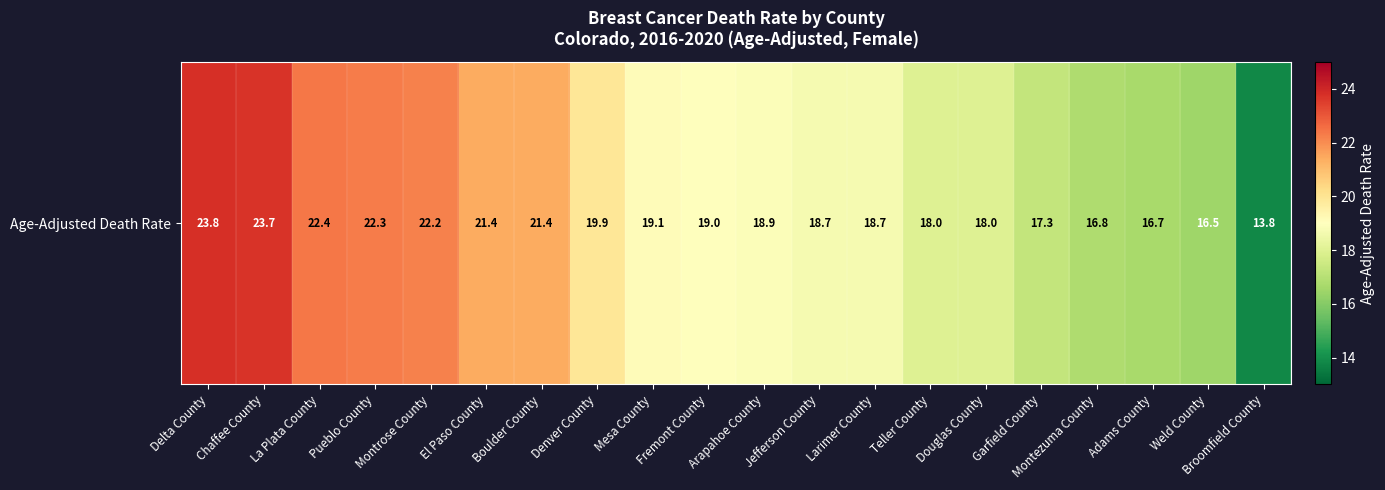

At which label is the value closest to 18?

Teller County